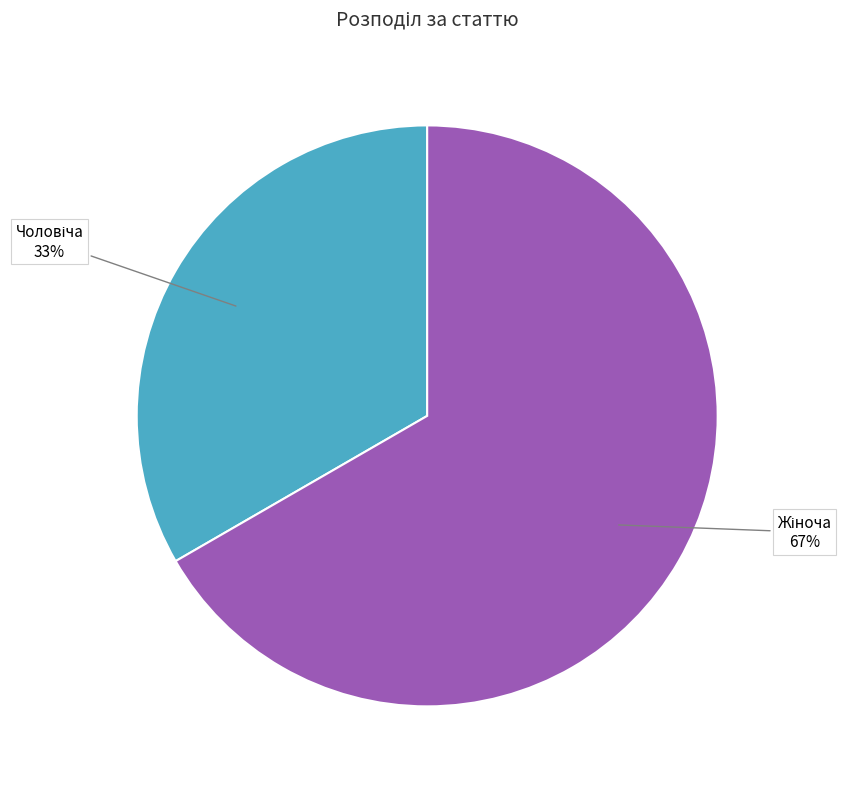

Does any single category account for the majority?

Yes